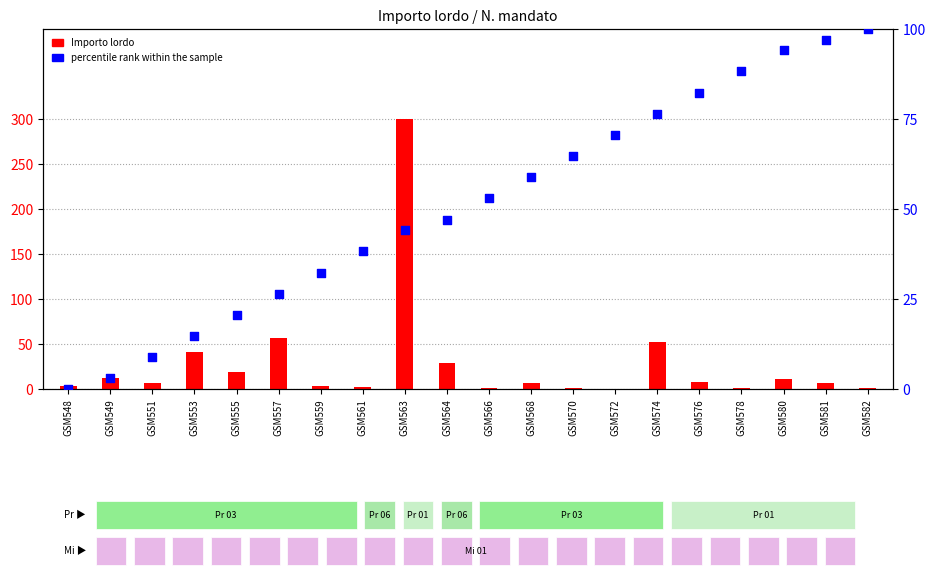

Which series reaches the minimum Y coordinate?

percentile rank within the sample